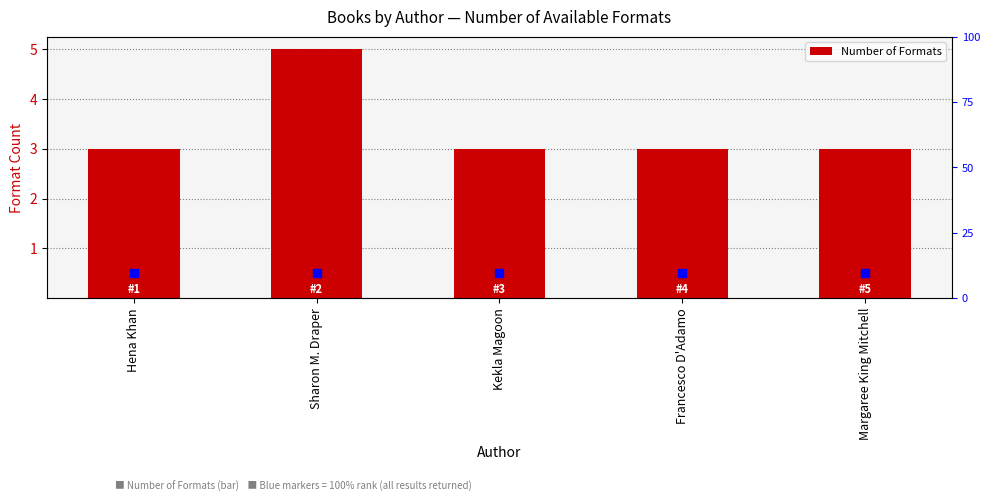

Which series has the widest spread of Y values?

Number of Formats